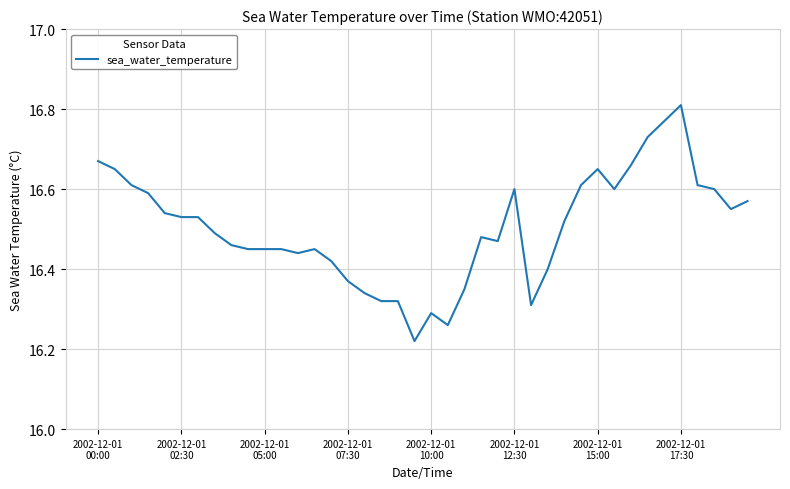

What is the difference between the maximum and minimum values?

0.6